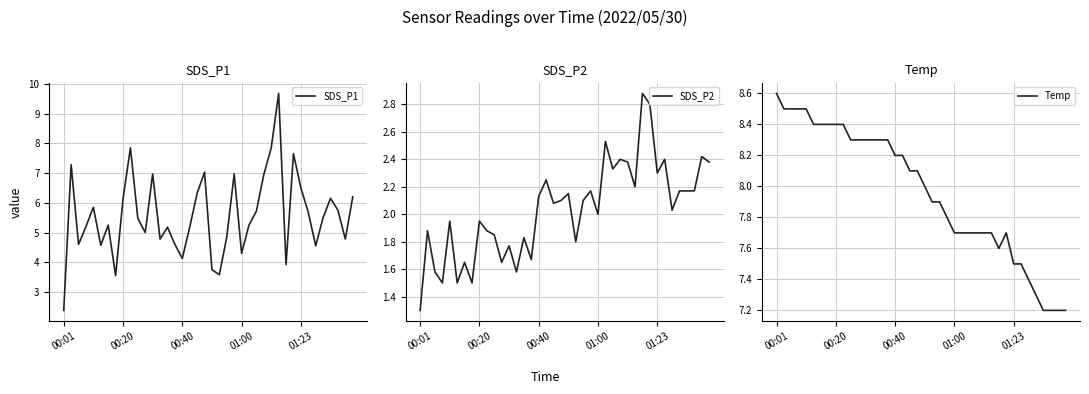

Rank the series at 6 from lowest to highest value.

SDS_P2, SDS_P1, Temp